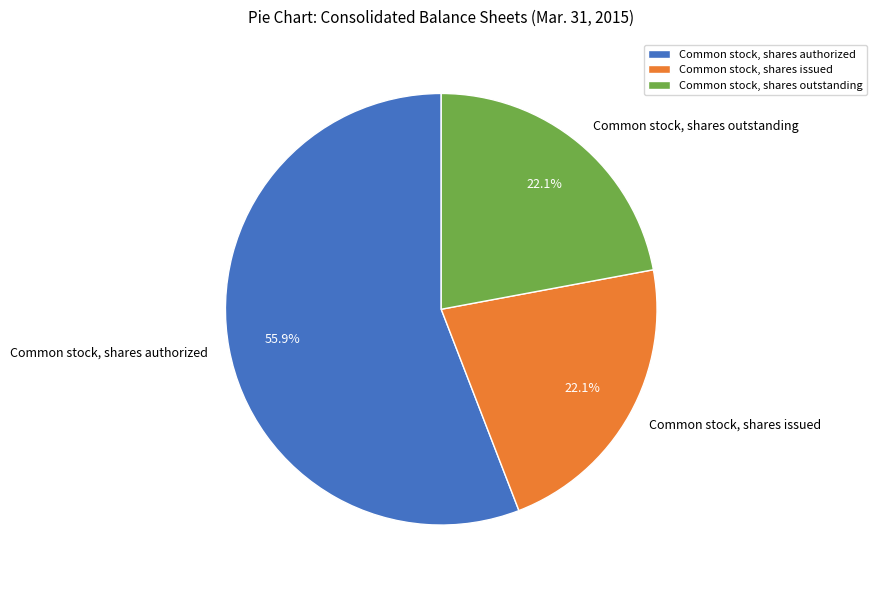

Which slice represents more than half of the pie?

Common stock, shares authorized